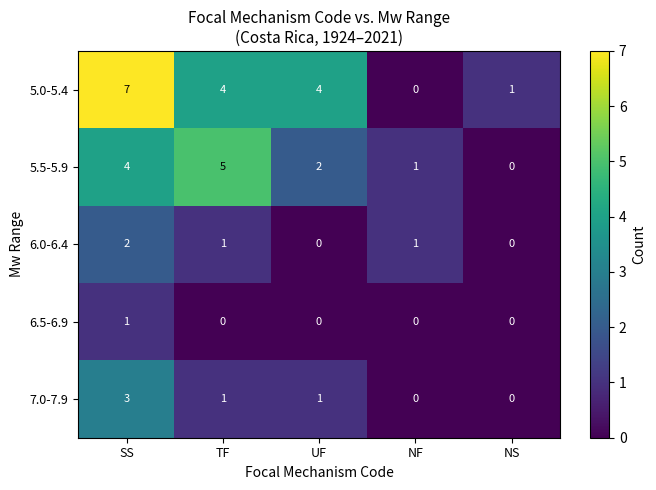

Count the 5.0-5.4 values in the range 1 to 4.

3